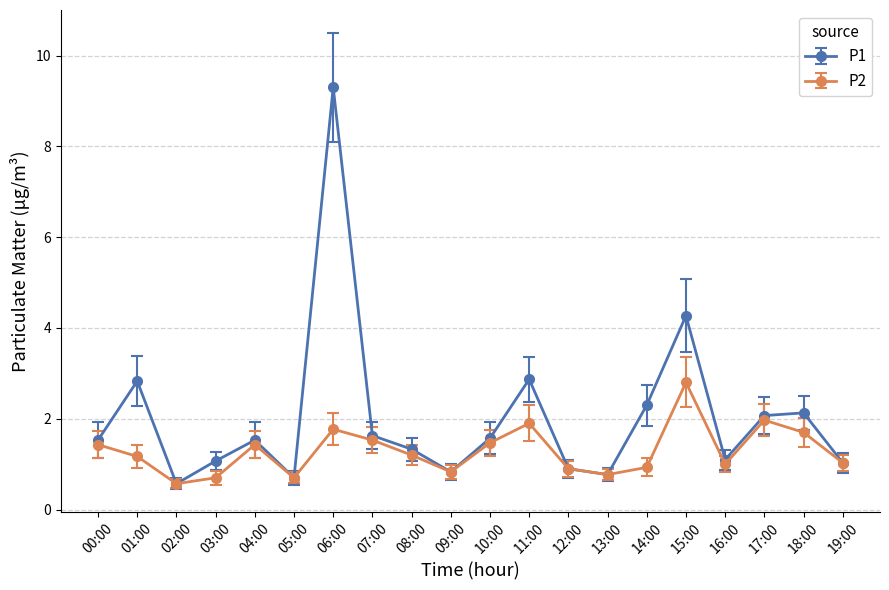

The P2 series shows 2.0 at 17:00. True or false?

True